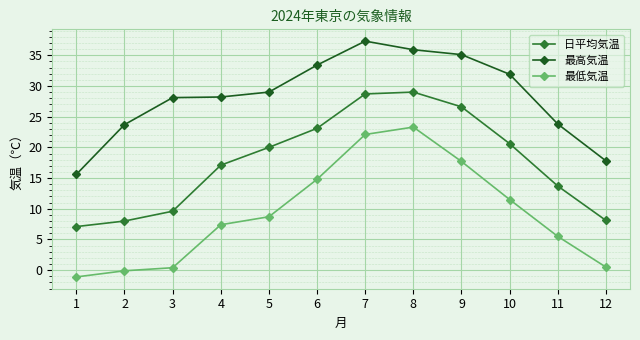

What is the value of the 日平均気温 point at the 2nd from the left?

8.0